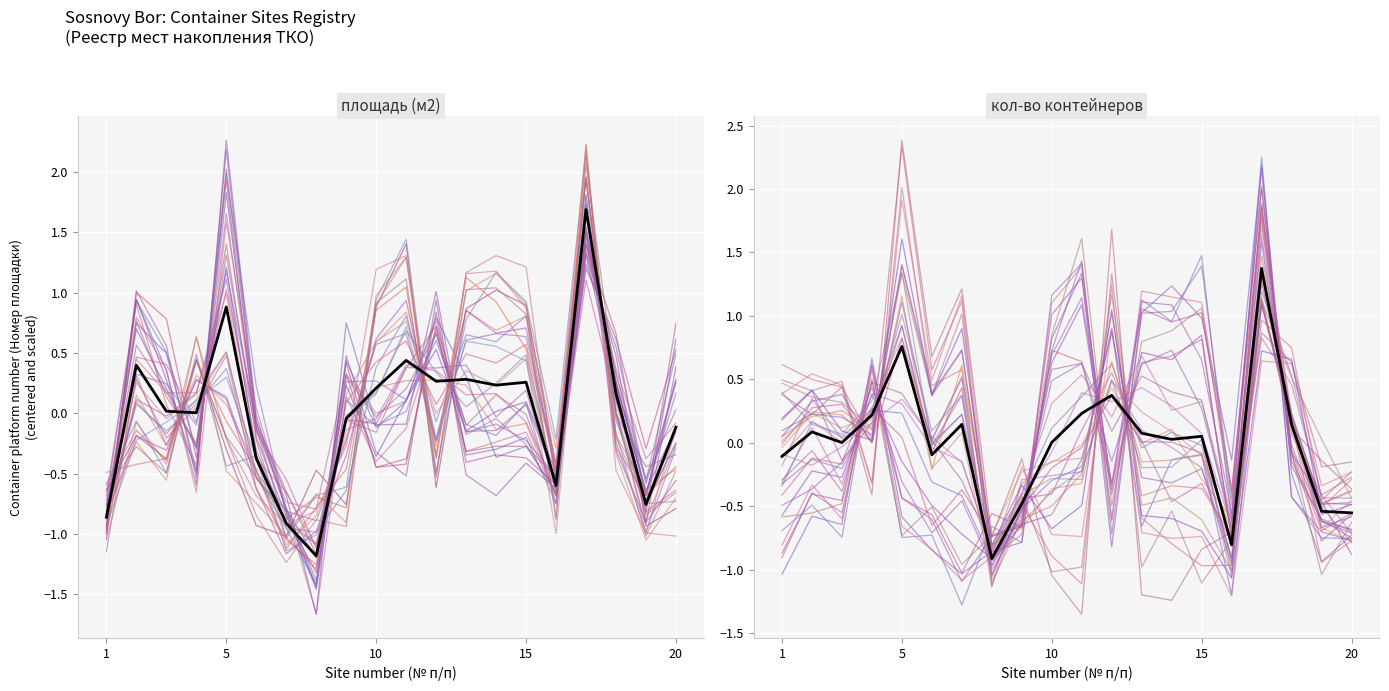

What is the total value across all series at 20?

-1.2